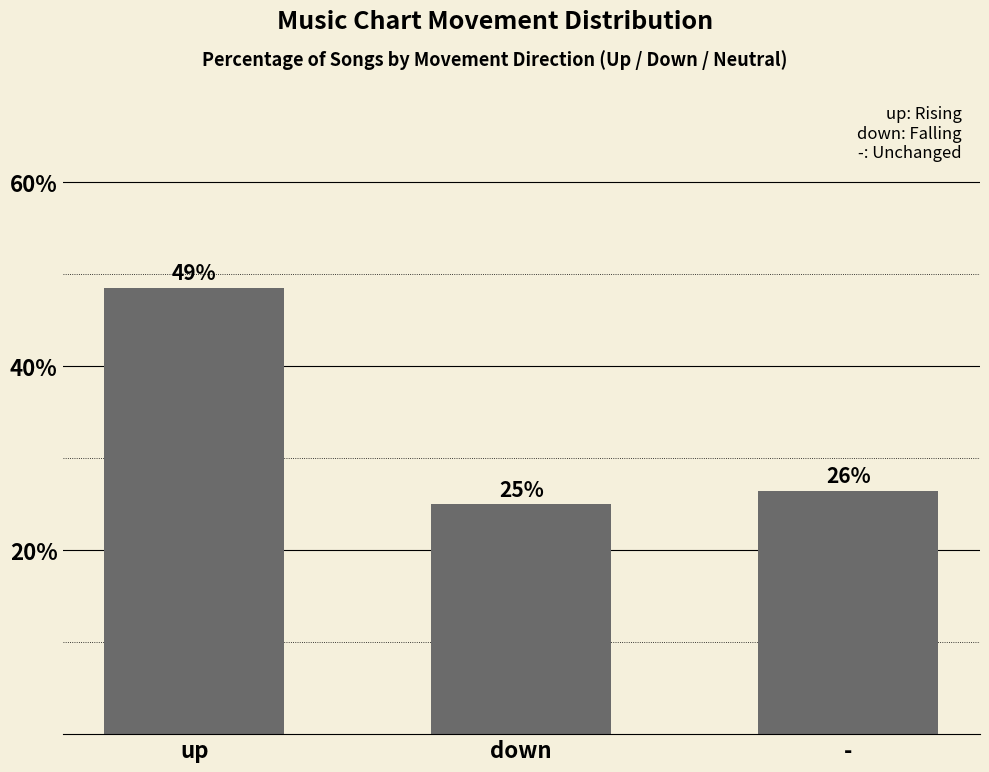

Does the chart contain any negative values?

No